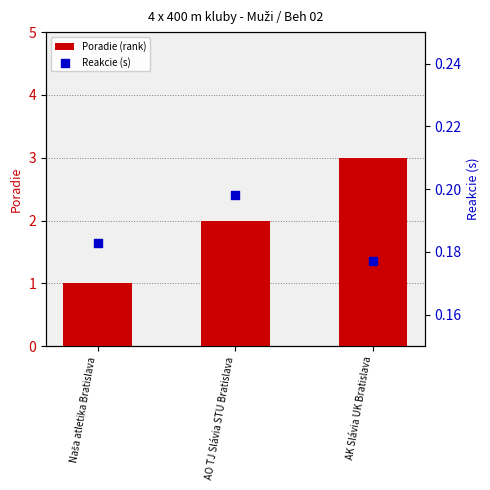

Which series has the largest Y range (max minus min)?

Poradie (rank)